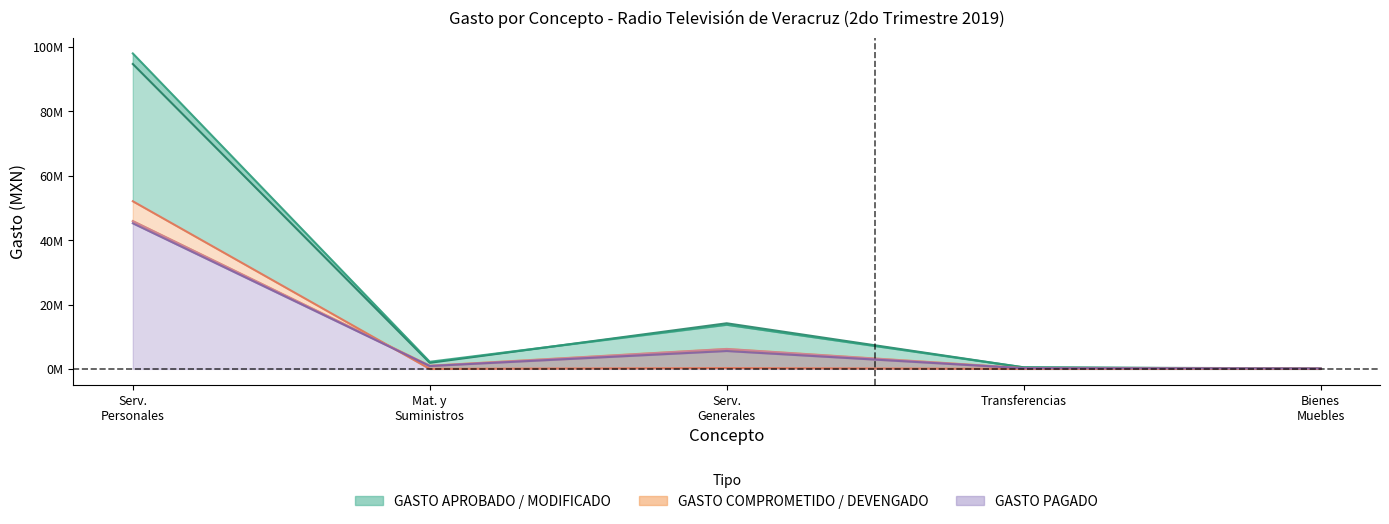

True or false: GASTO PAGADO has a value of 83467.0 at Transferencias.

False